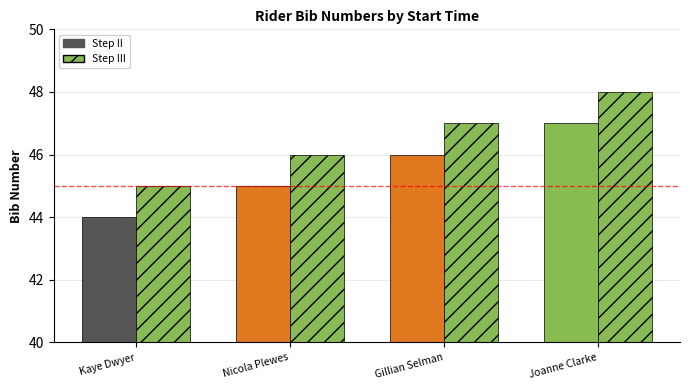

Reading right to left, what are all the values shown in this chart?

Step II: Joanne Clarke=47	Gillian Selman=46	Nicola Plewes=45	Kaye Dwyer=44
Step III: Joanne Clarke=48	Gillian Selman=47	Nicola Plewes=46	Kaye Dwyer=45